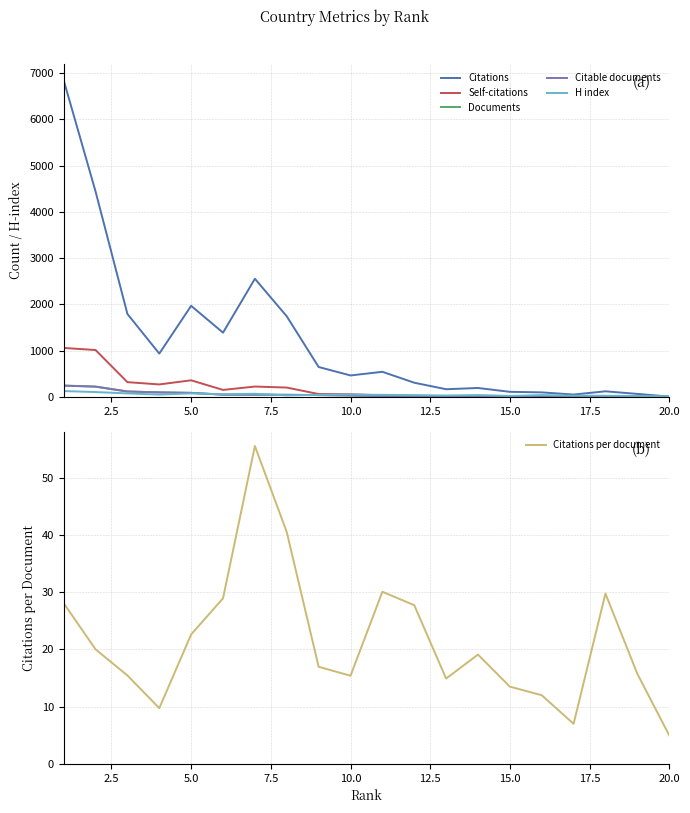

What is the maximum value for Citable documents?

241